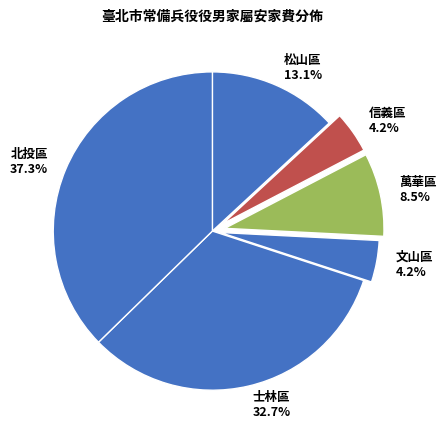

Is there a majority slice in this chart?

No